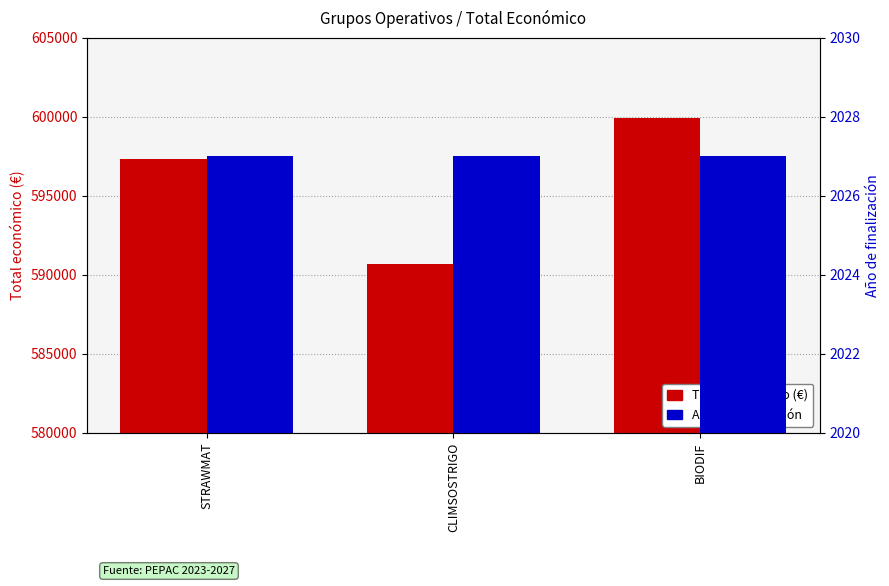

List the labels in order of Año de finalización value, smallest first.

STRAWMAT, CLIMSOSTRIGO, BIODIF